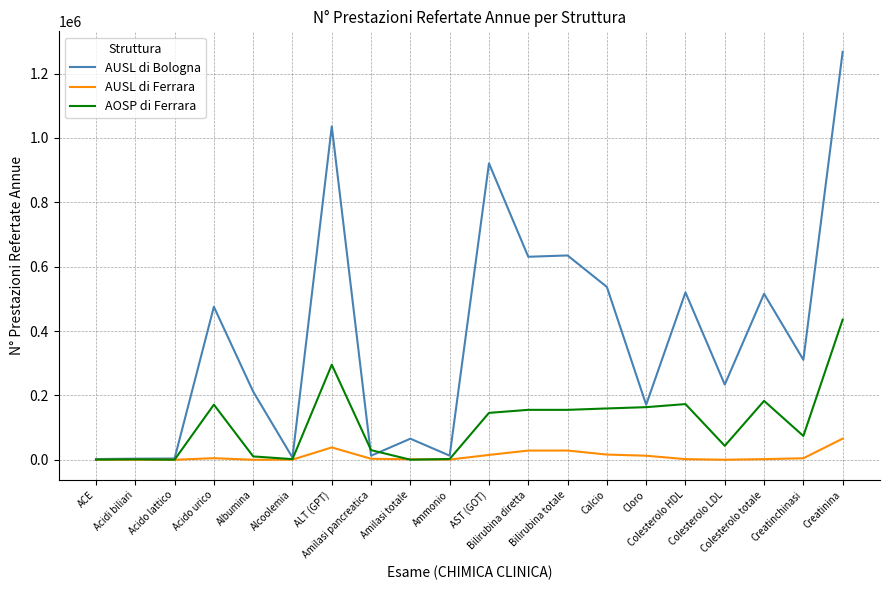

Which series has the largest total across all categories?

AUSL di Bologna